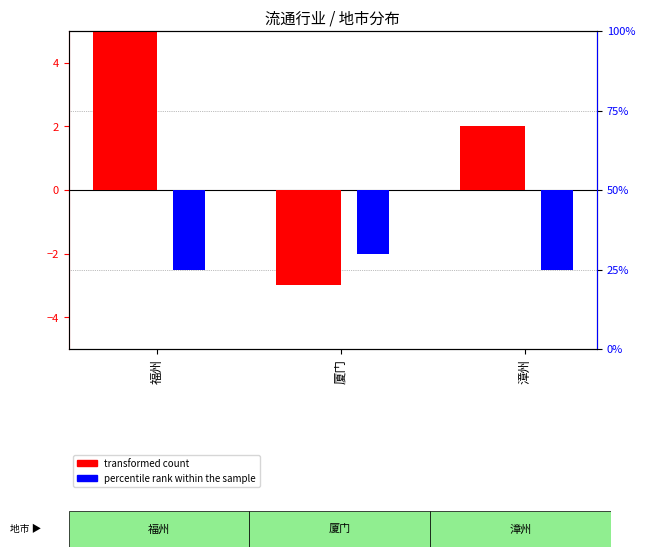

Is it true that percentile rank within the sample equals -2.0 at 厦门?

True